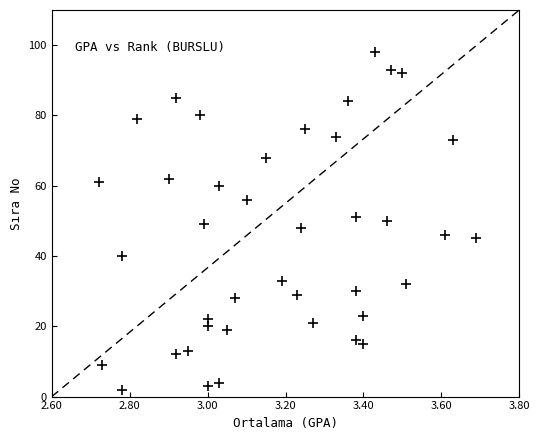

What is the range of Y values (max minus min)?

96